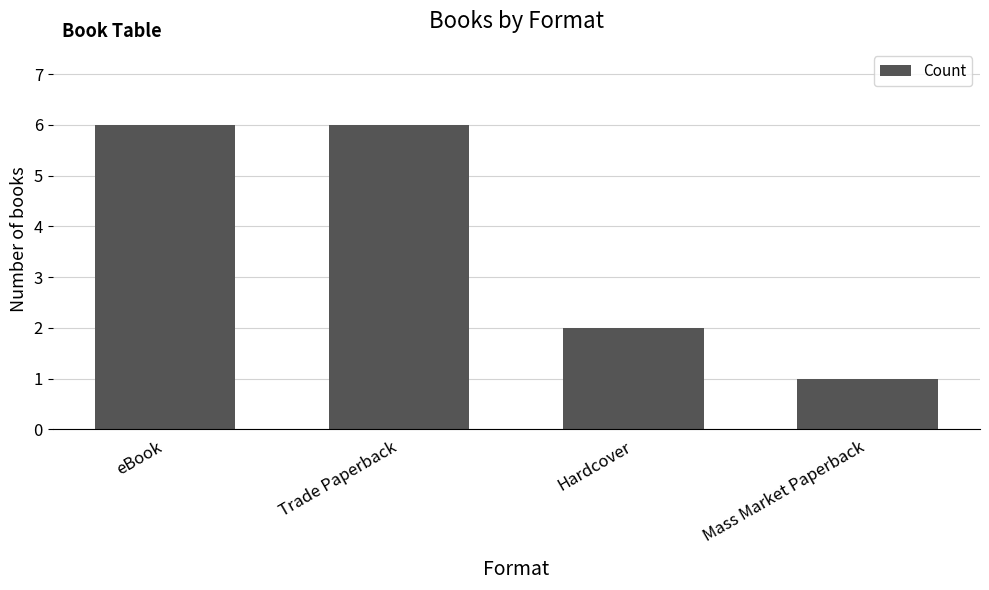

Reading right to left, list all the values displayed in this chart.

Mass Market Paperback=1	Hardcover=2	Trade Paperback=6	eBook=6